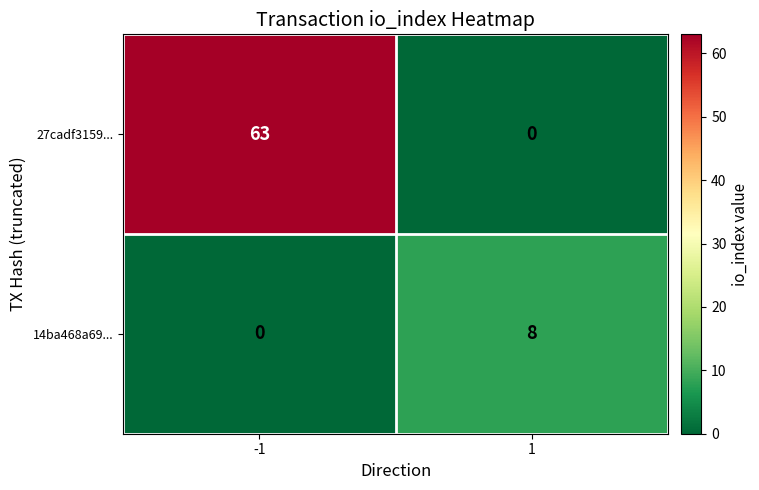

Is it true that 14ba468a69... equals 8 at 1?

True